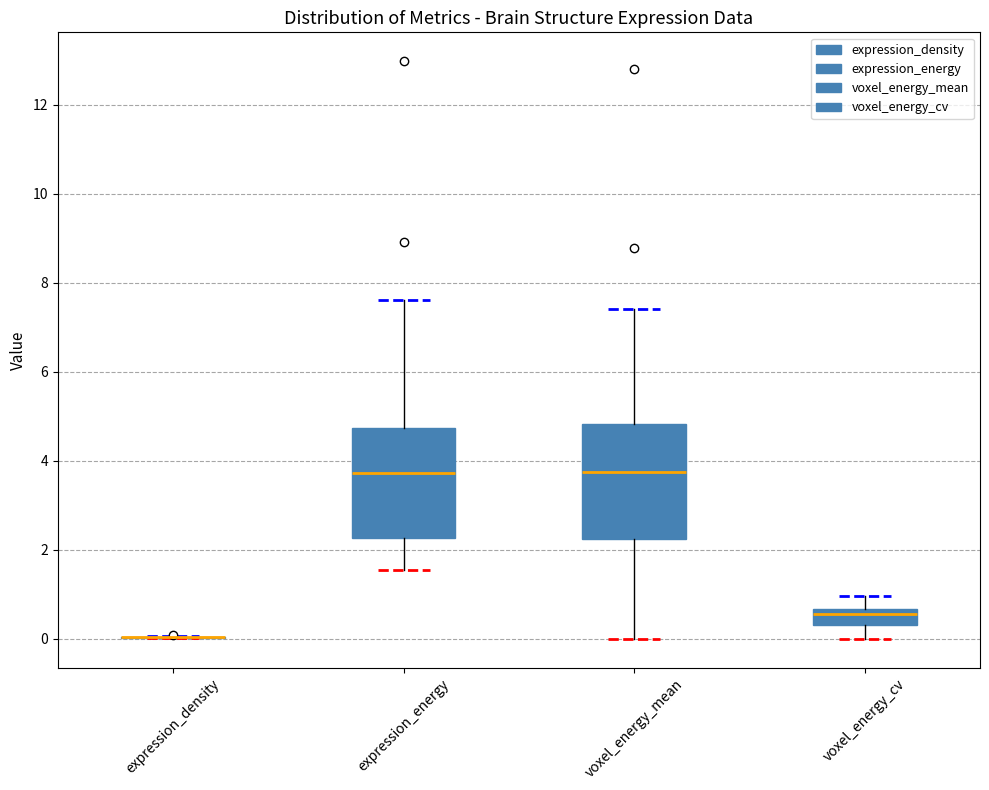

Where does the median line of the box for voxel_energy_mean sit on the y-axis? The values are not printed on the chart, so give them approximately, as read against the axis.

3.8